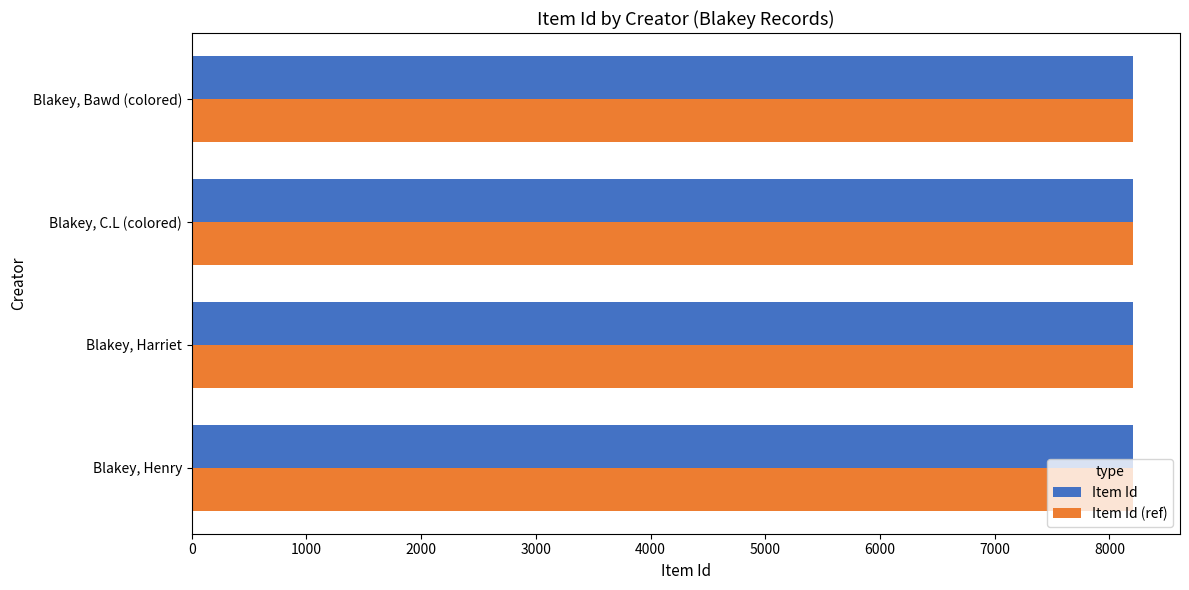

What is the sum of all Item Id values?

32814